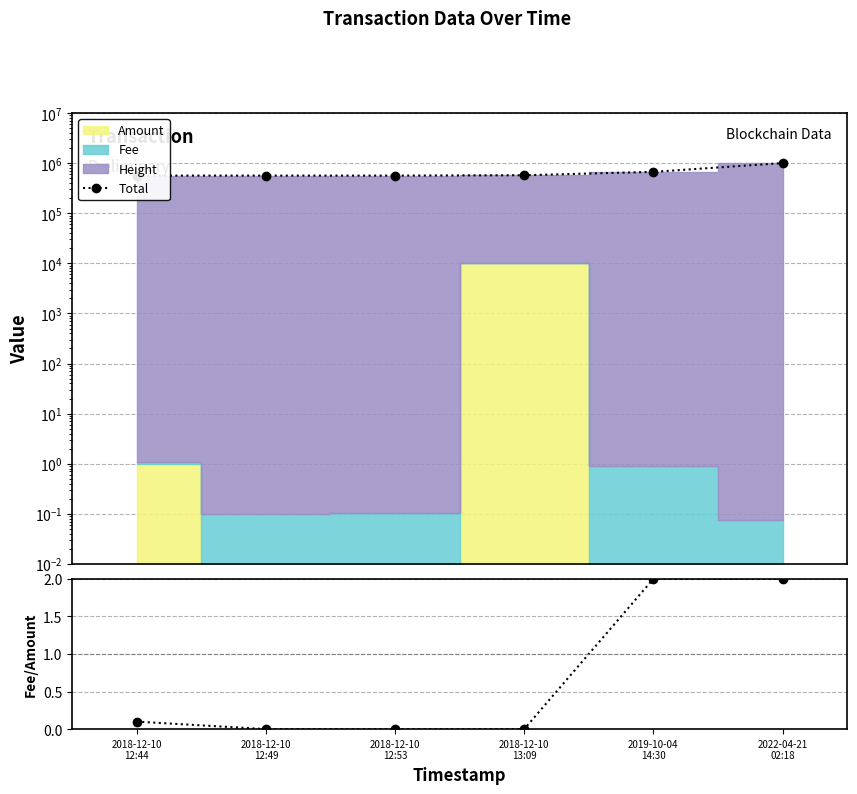

Which series has the largest range (max minus min)?

Total